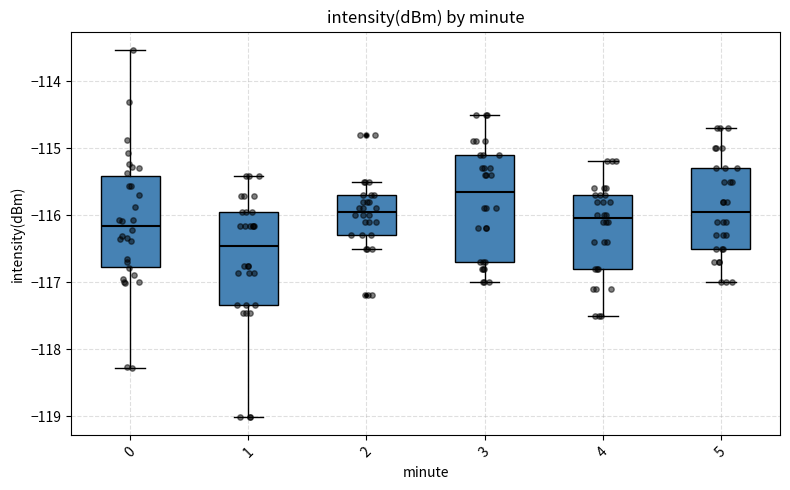

Which box is the tallest, from its lower edge to its upper edge?

3